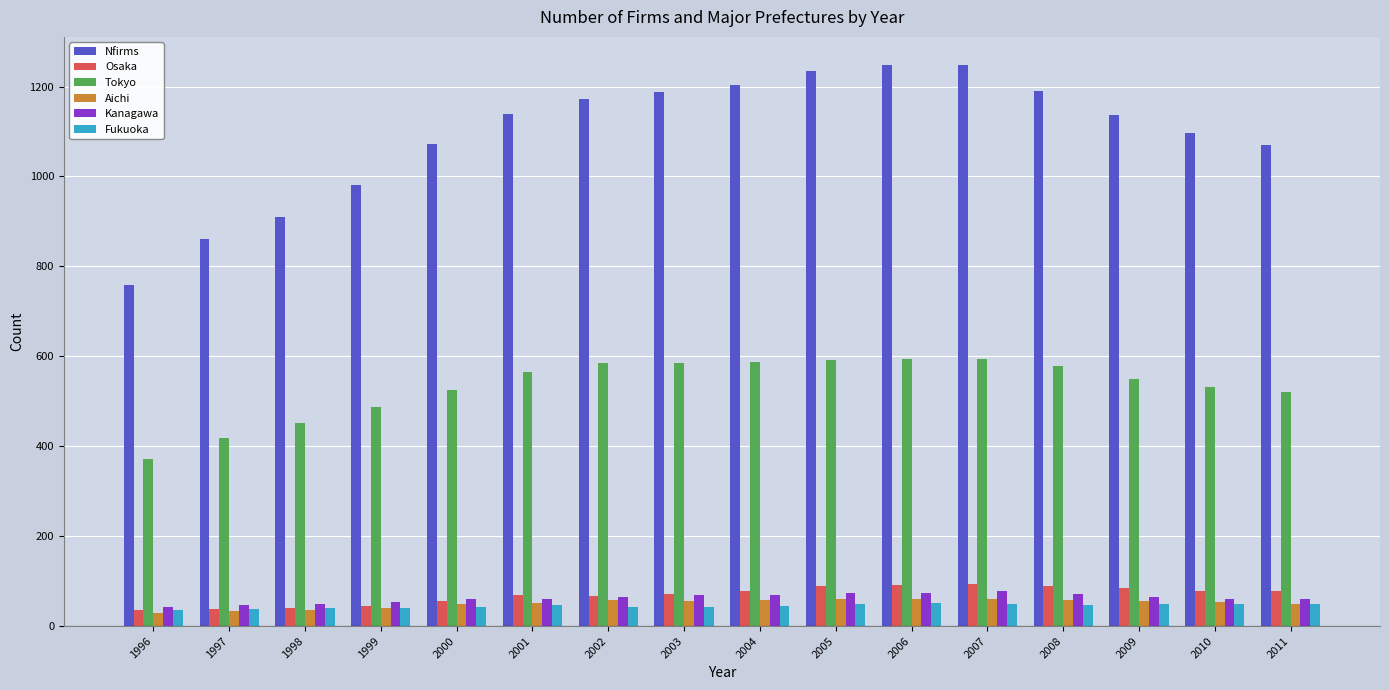

Which series has the widest spread of values?

Nfirms